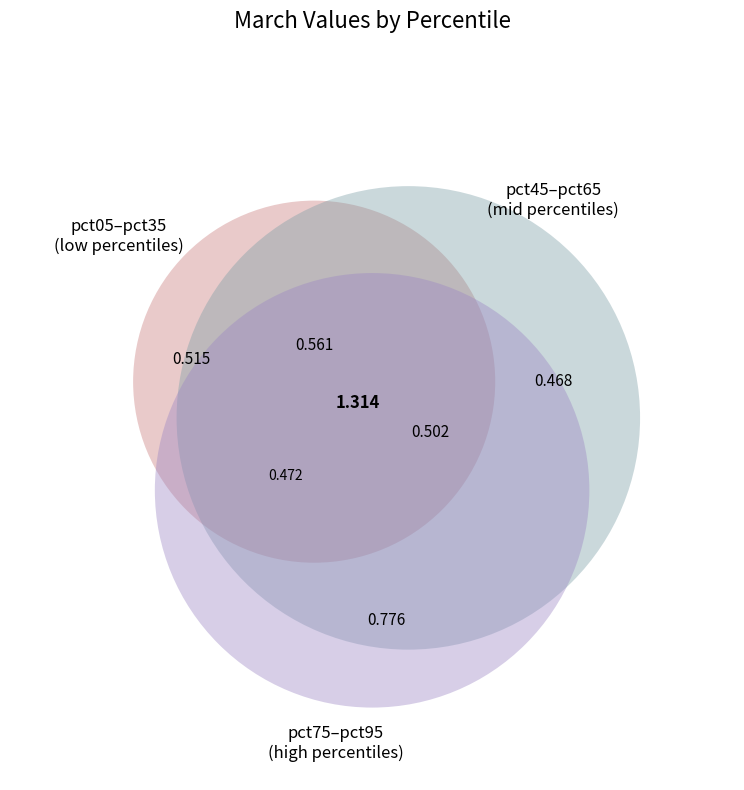

Do pct95 and pct75 together represent more than half of the pie?

No